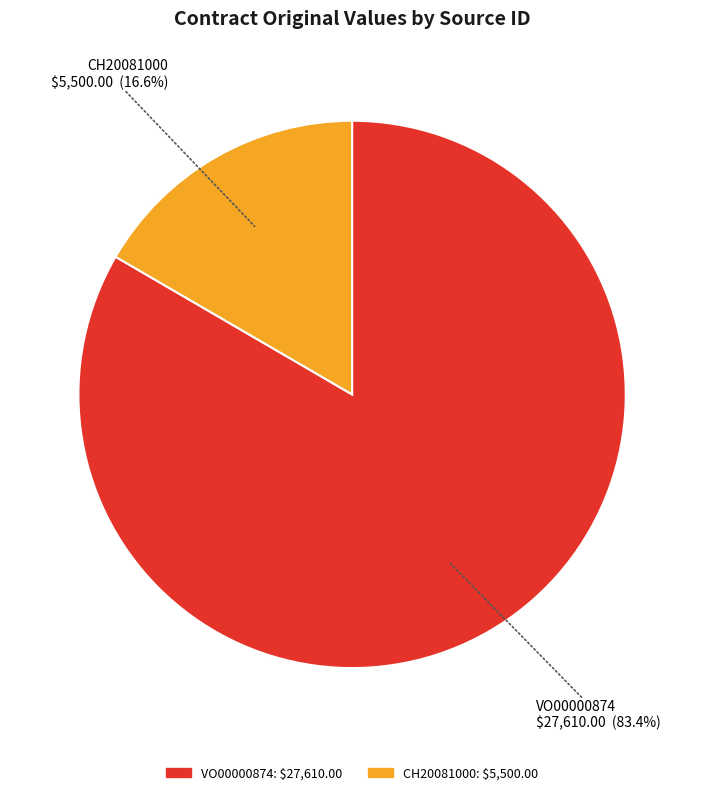

To the nearest percent, what portion does CH20081000 represent?

17%